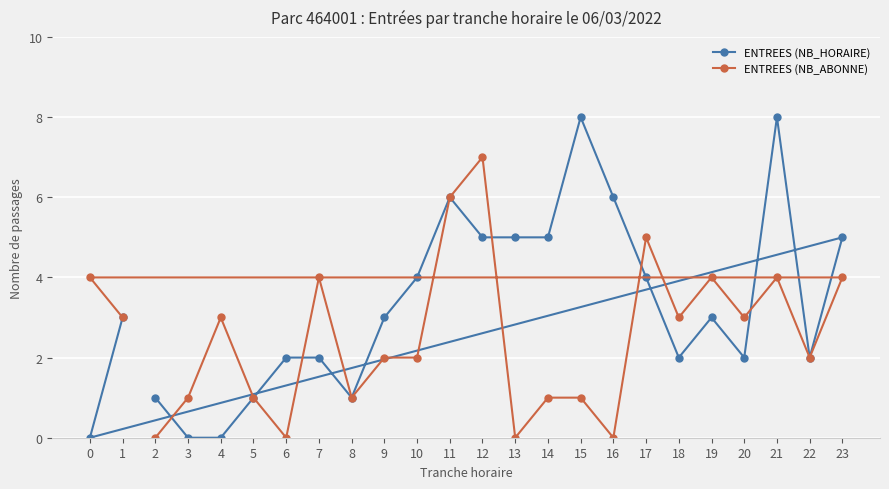

Which label corresponds to the smallest value in the chart?

3